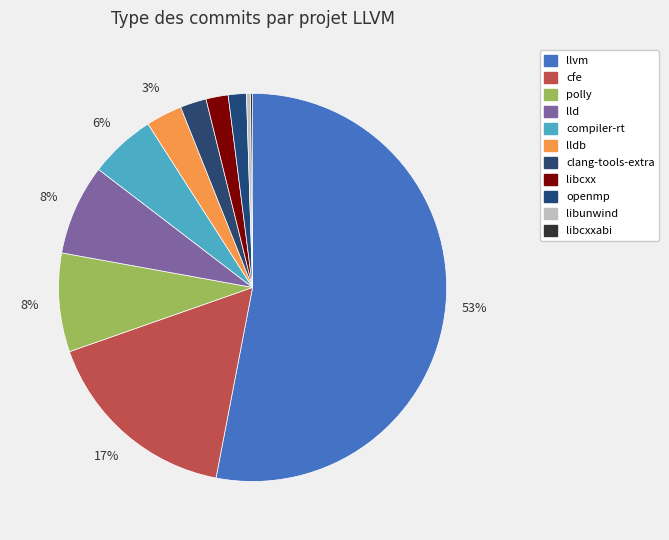

Combined, what portion of the pie is compiler-rt and cfe?

22.1%